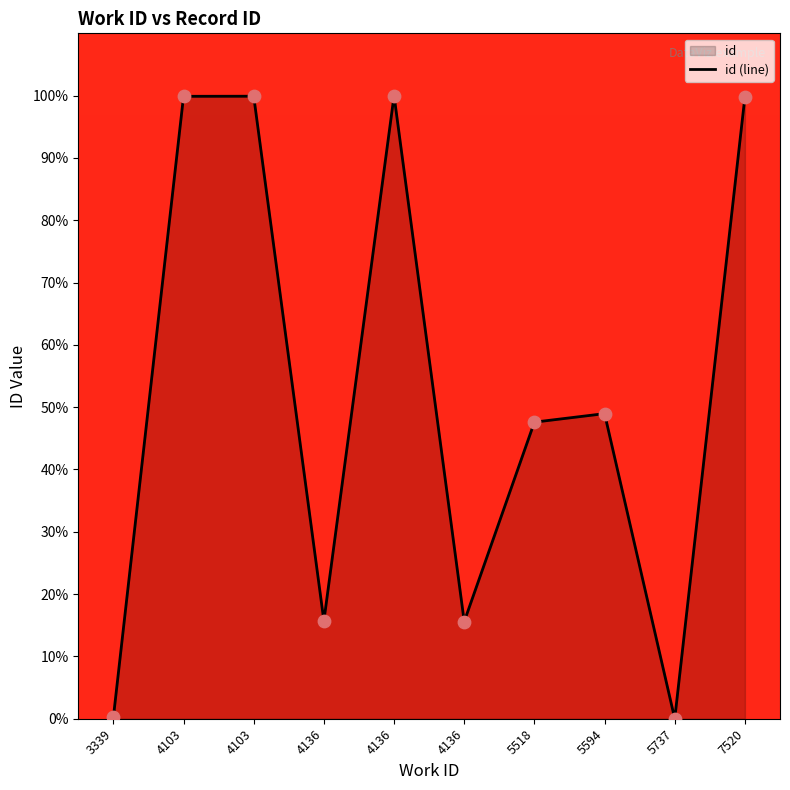

What is the ratio of the value at 4136 to the value at 5518?

0.3